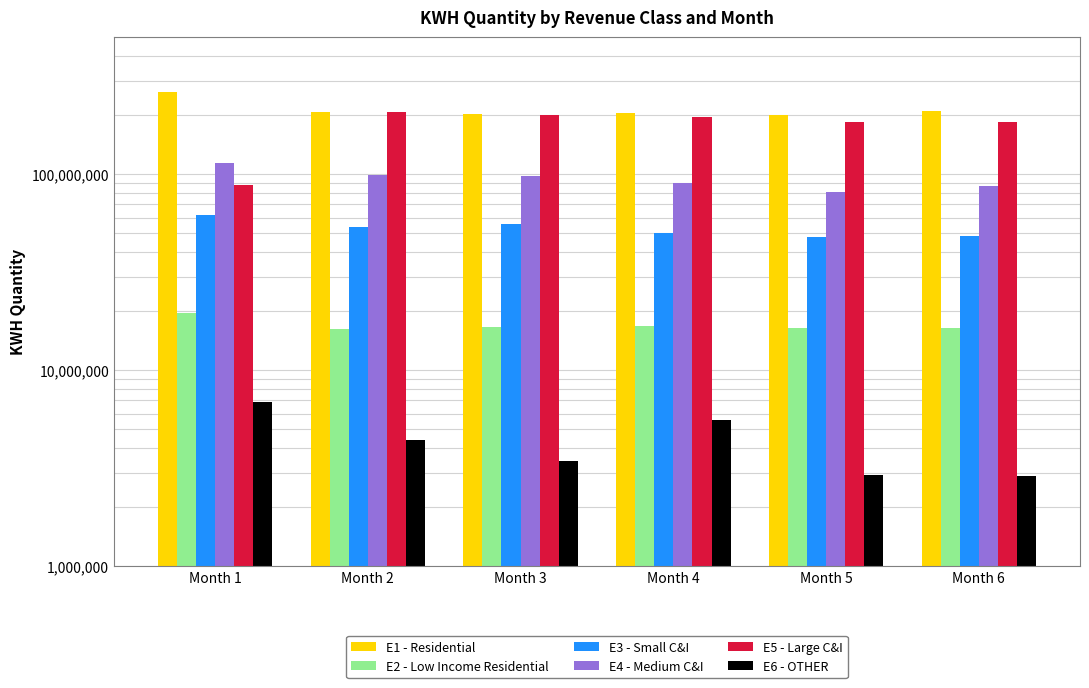

Which series changed the most between Month 2 and Month 3?

E5 - Large C&I